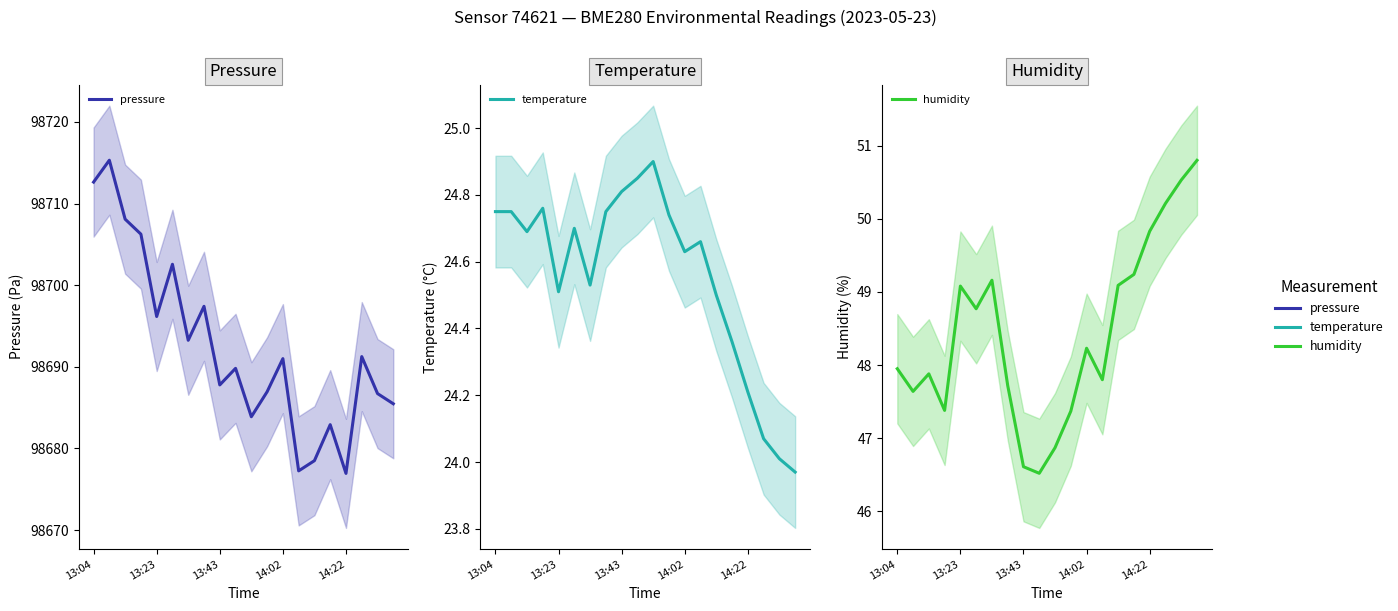

Count the number of categories in the chart.

20